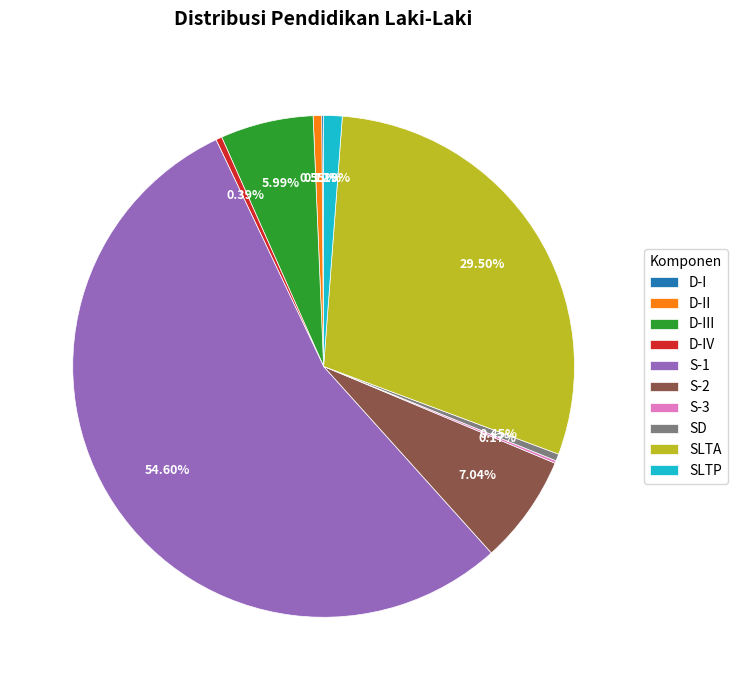

Does SD represent more than half of the total?

No